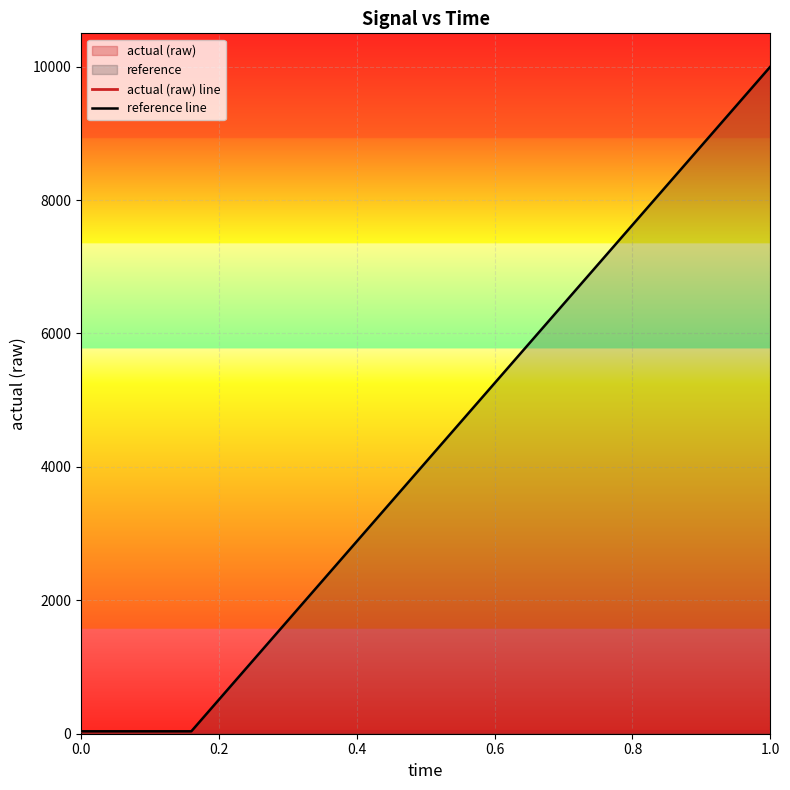

Which series has the widest spread of values?

reference line